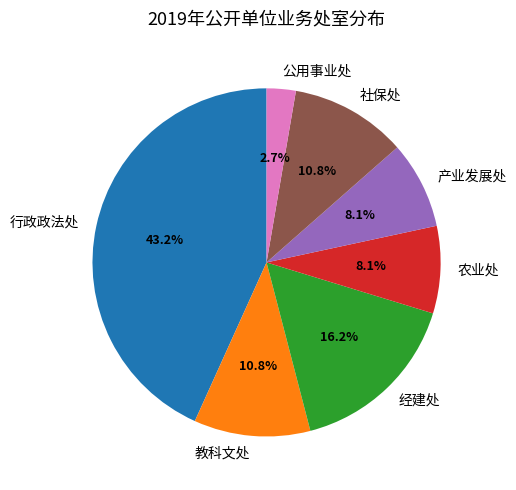

Is there any slice that represents more than half of the pie?

No